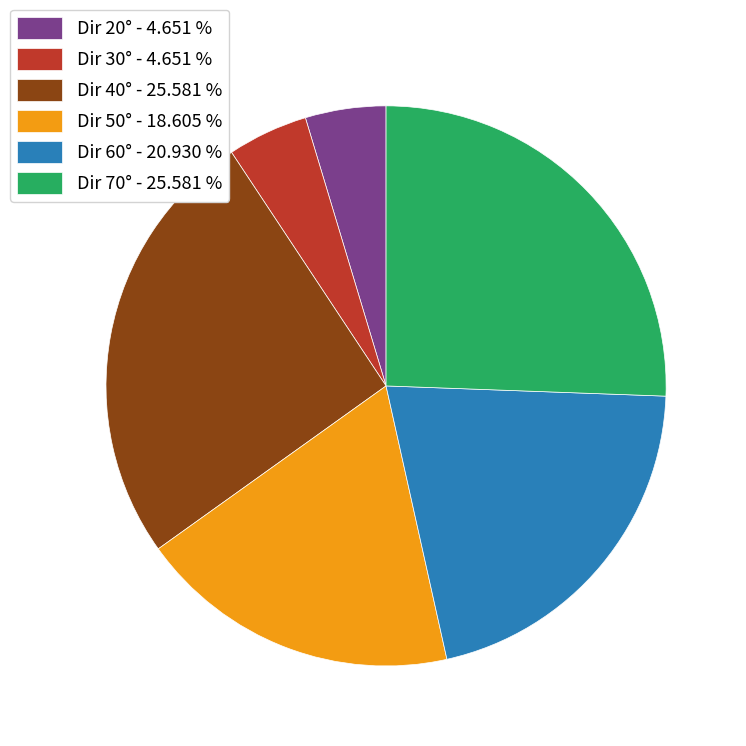

Is the sum of Dir 60° - 20.930 % and Dir 50° - 18.605 % greater than half?

No